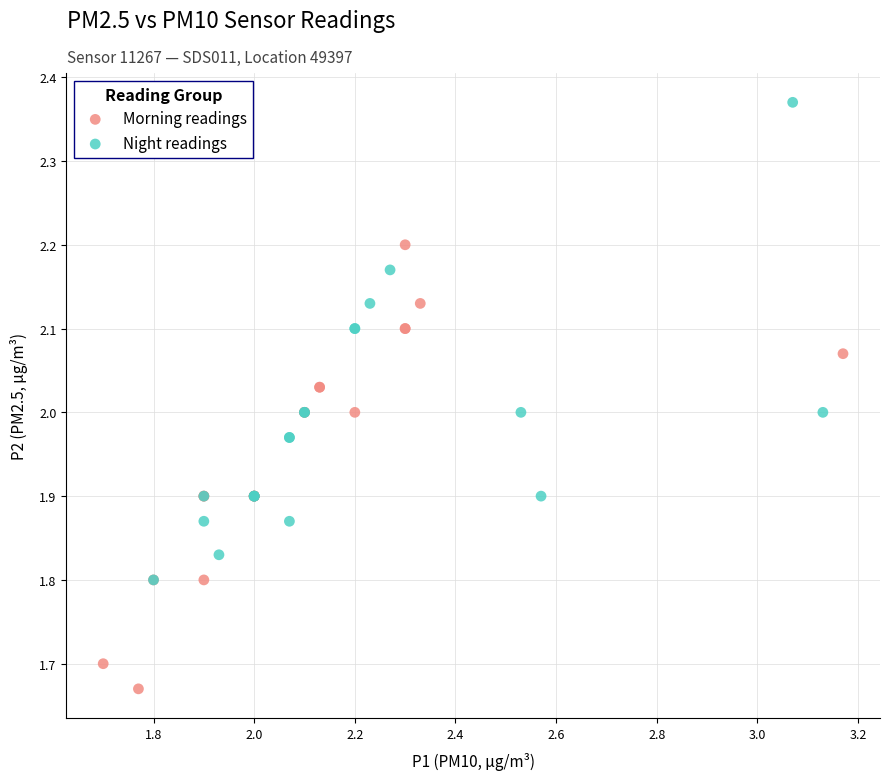

Which series reaches the minimum Y coordinate?

Morning readings